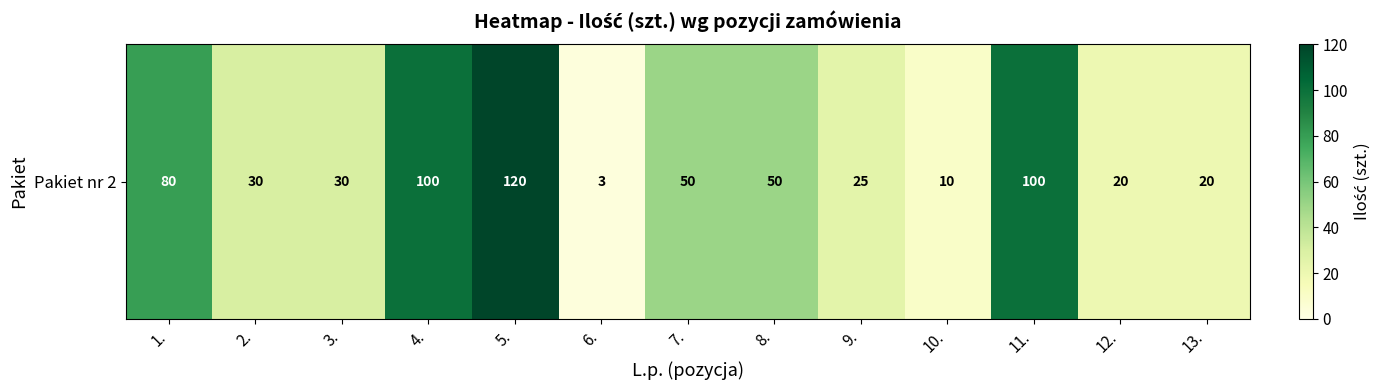

List the labels in order of value, largest first.

5., 4., 11., 1., 7., 8., 2., 3., 9., 12., 13., 10., 6.